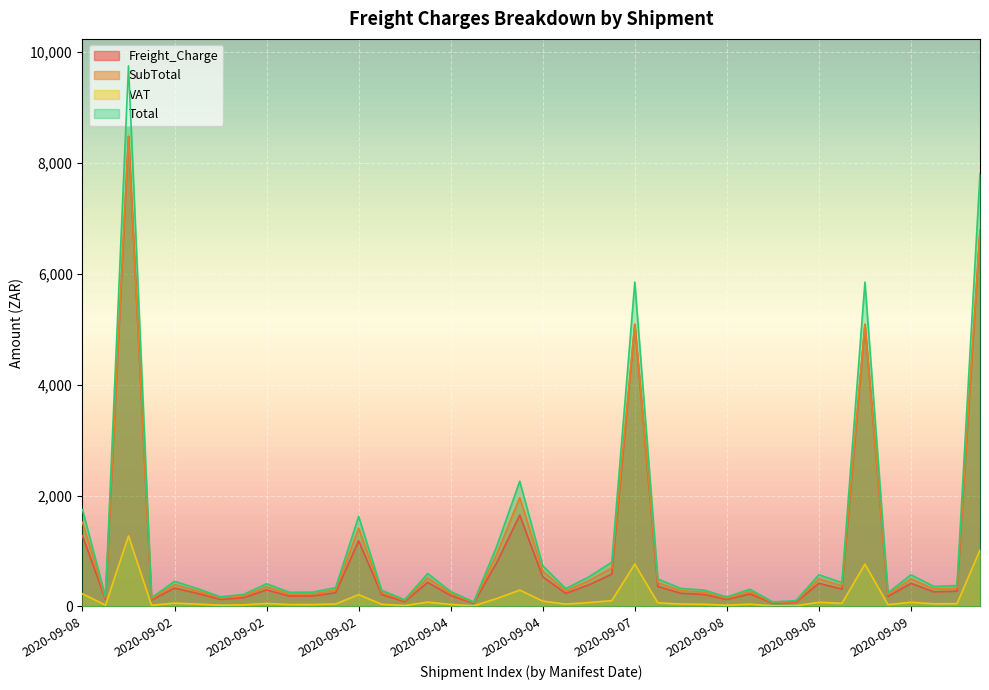

Reading right to left, transcribe all the data shown in this chart.

Freight_Charge: 6784.0	274.3	262.0	415.8	179.3	5088.0	312.5	416.2	76.2	58.1	226.2	123.8	215.2	236.4	360.3	5088.0	581.8	387.8	233.8	534.6	1646.5	790.2	58.8	196.0	432.4	87.5	213.0	1184.6	247.1	187.8	185.3	297.5	157.5	126.2	234.3	330.3	113.8	8480.0	127.2	1273.8
SubTotal: 6784.0	327.1	312.4	495.8	213.8	5088.0	372.6	496.3	90.9	69.3	269.8	147.6	256.6	281.9	429.6	5088.0	693.6	462.4	278.7	637.4	1963.1	942.2	70.0	233.6	515.5	104.3	254.0	1412.5	294.6	223.9	220.9	354.7	187.8	150.5	279.4	393.9	135.6	8480.0	151.6	1518.7
VAT: 1017.6	49.1	46.9	74.4	32.1	763.2	55.9	74.4	13.6	10.4	40.5	22.1	38.5	42.3	64.4	763.2	104.0	69.4	41.8	95.6	294.5	141.3	10.5	35.0	77.3	15.7	38.1	211.9	44.2	33.6	33.1	53.2	28.2	22.6	41.9	59.1	20.3	1272.0	22.7	227.8
Total: 7801.6	376.1	359.2	570.1	245.9	5851.2	428.5	570.7	104.5	79.7	310.2	169.7	295.1	324.2	494.1	5851.2	797.7	531.8	320.5	733.1	2257.6	1083.5	80.6	268.7	592.9	120.0	292.1	1624.3	338.8	257.5	254.1	407.9	216.0	173.1	321.3	452.9	156.0	9752.0	174.3	1746.5